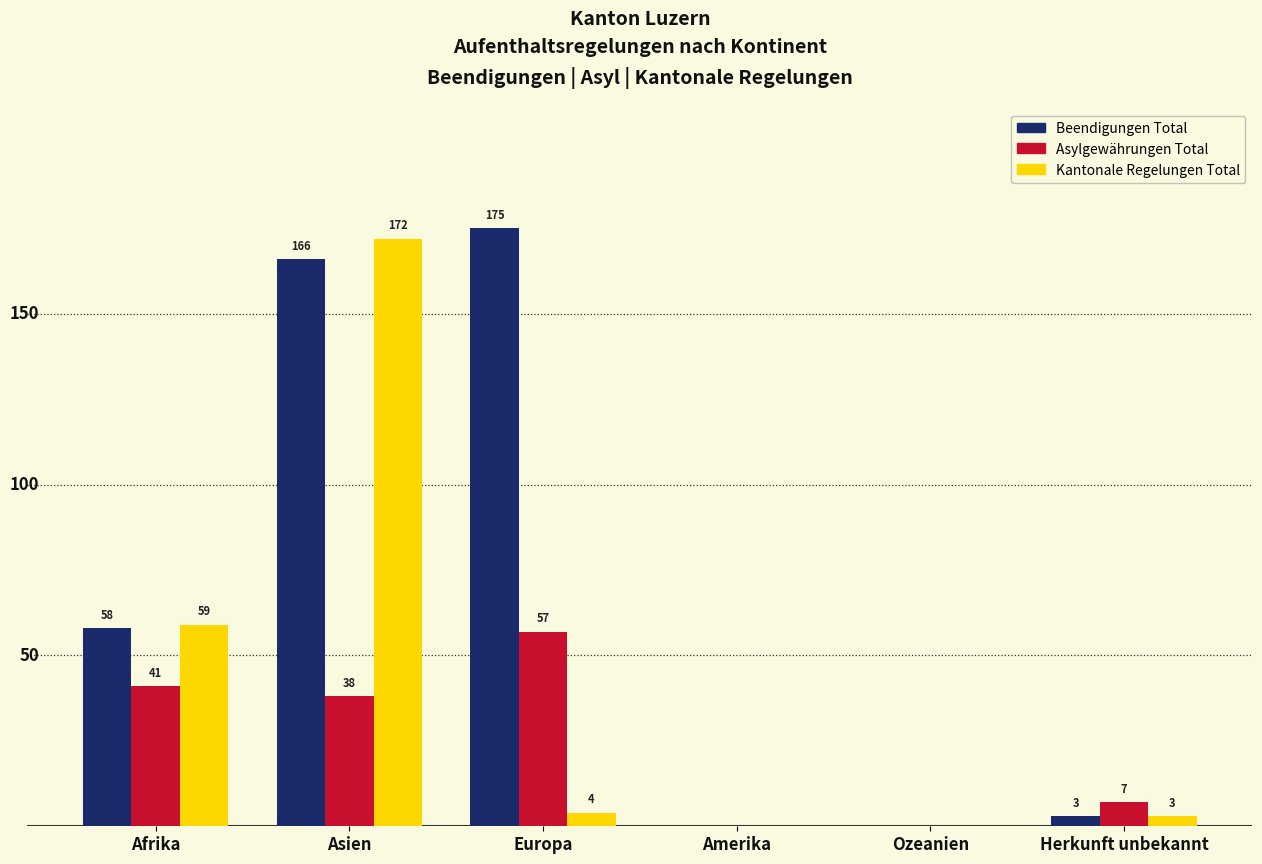

Where is Beendigungen Total nearest to the value 87?

Afrika